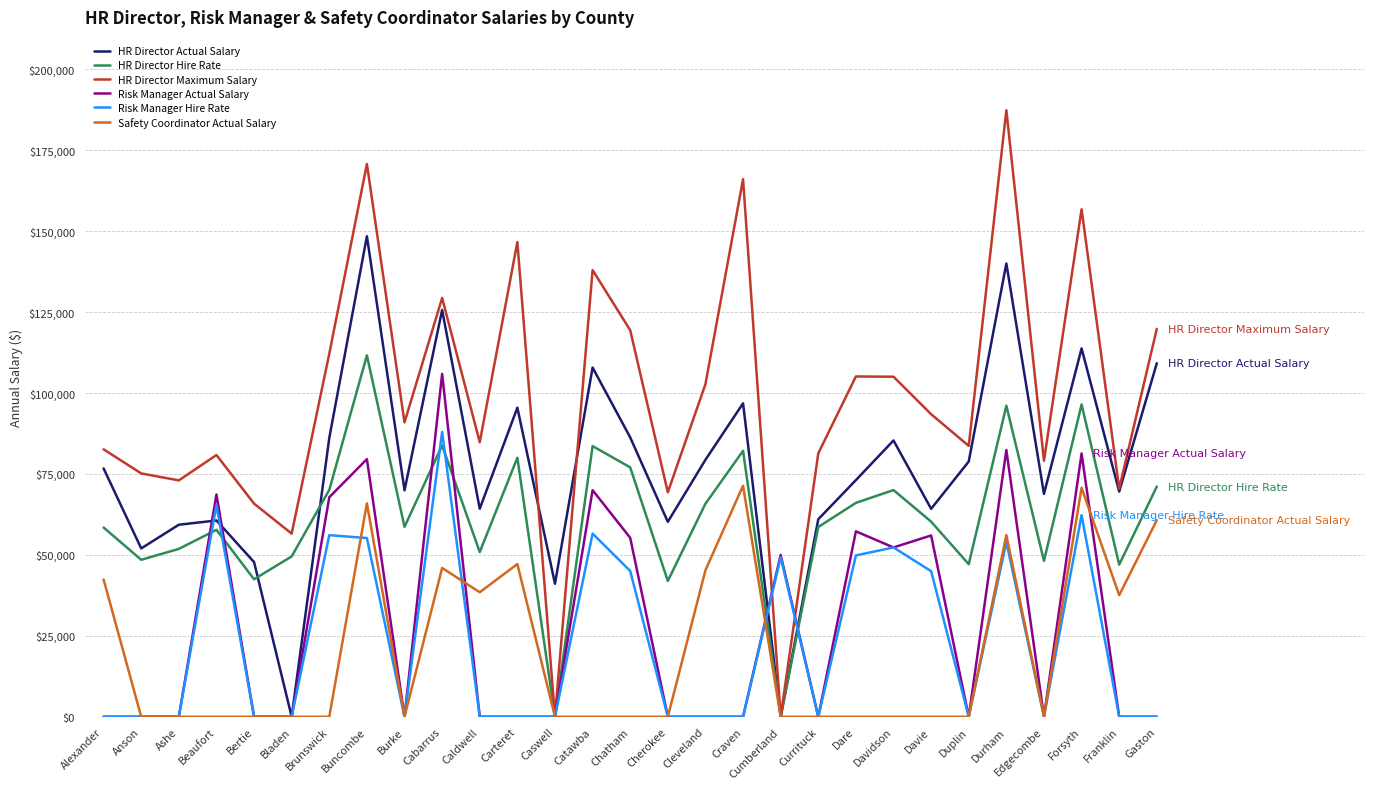

At which label does Risk Manager Hire Rate reach its peak?

Cabarrus